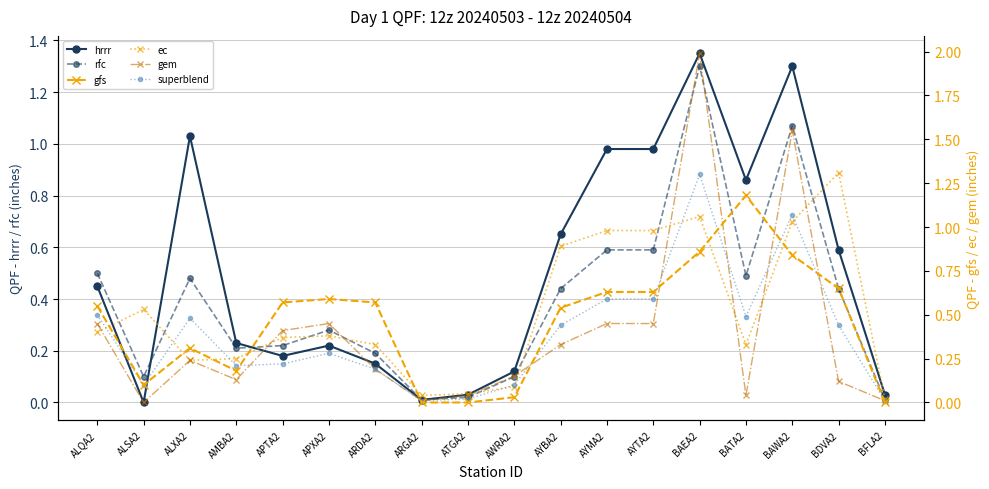

How many lines are shown in the chart?

6